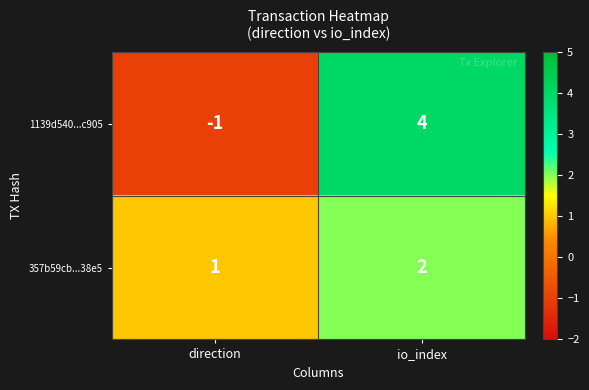

The 357b59cb...38e5 series shows 1 at io_index. True or false?

False